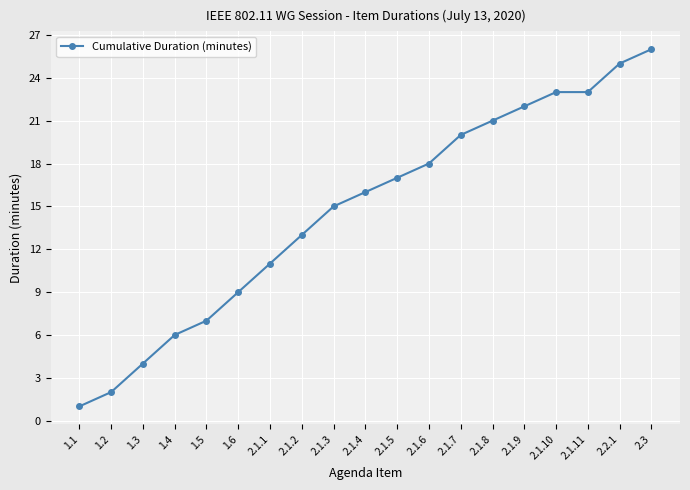

Read the value at 2.1.8, to the nearest 10.

20